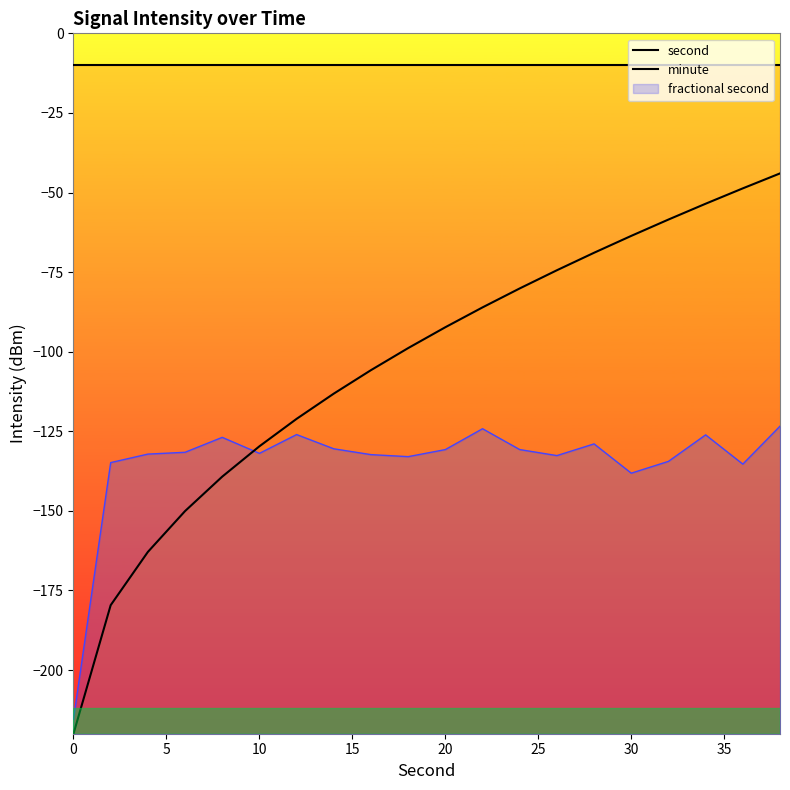

Read the second value at 0.

-10.0